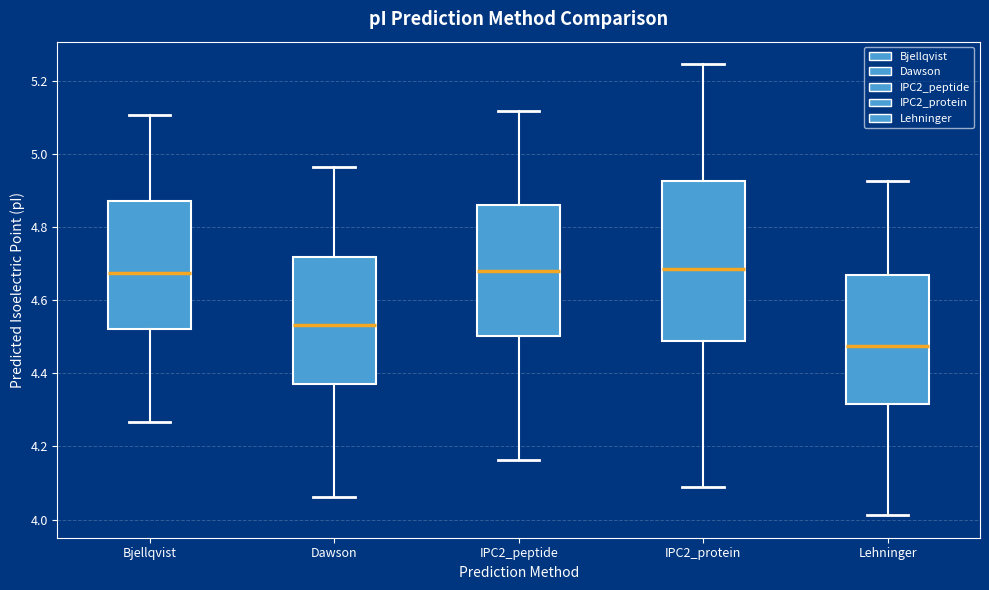

Which box is the tallest, from its lower edge to its upper edge?

IPC2_protein